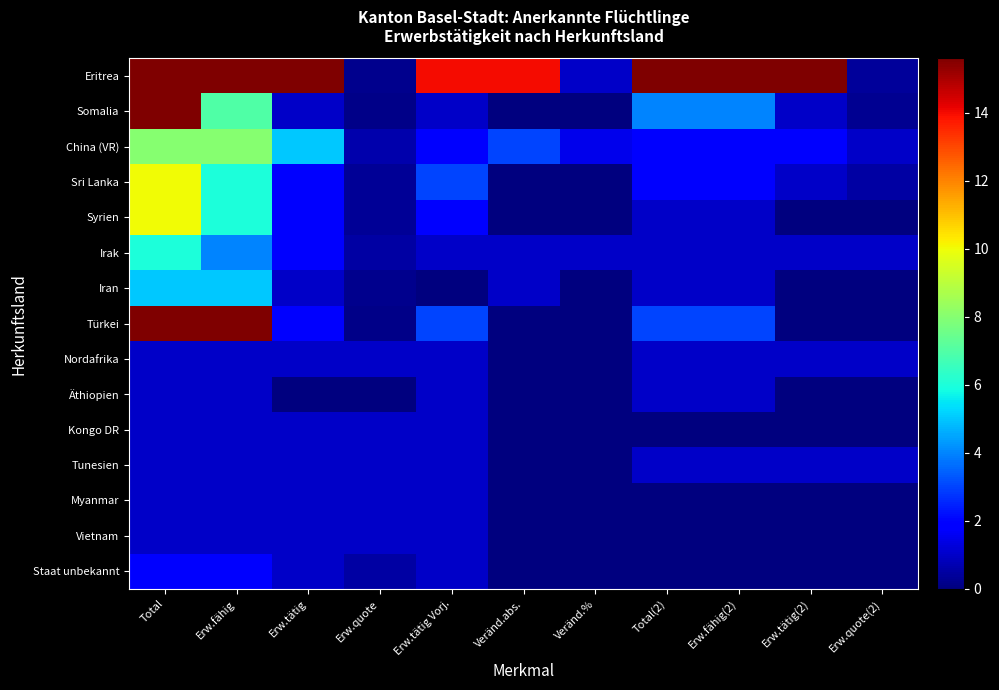

At how many categories does at least one series exceed 57?

2